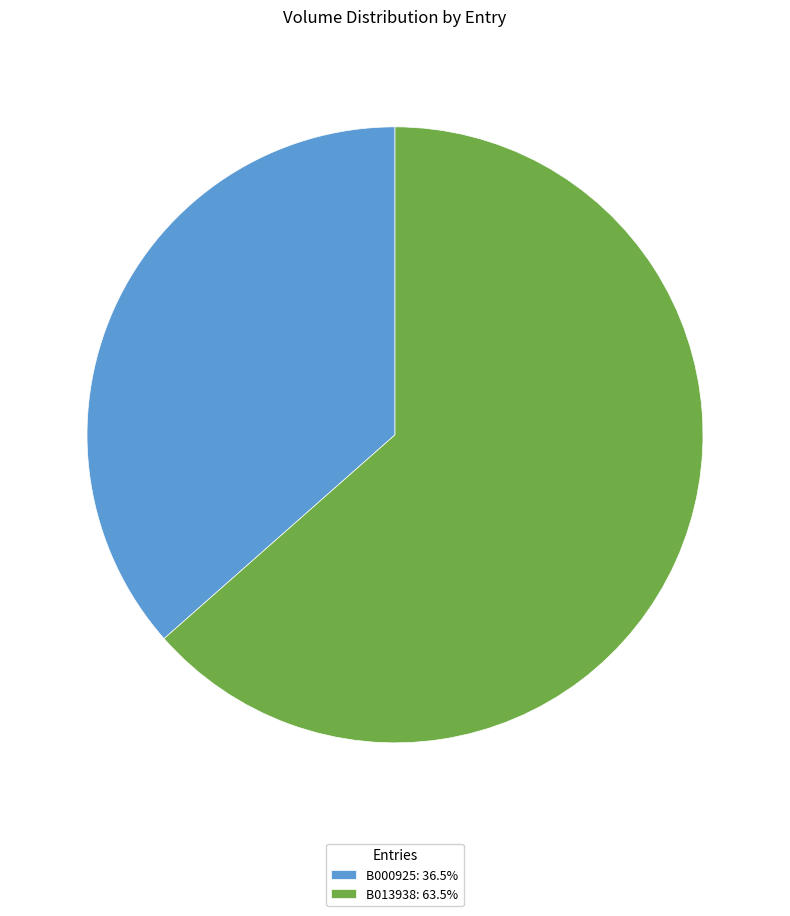

What is the ratio of the value at B000925: 36.5% to the value at B013938: 63.5%?

0.6